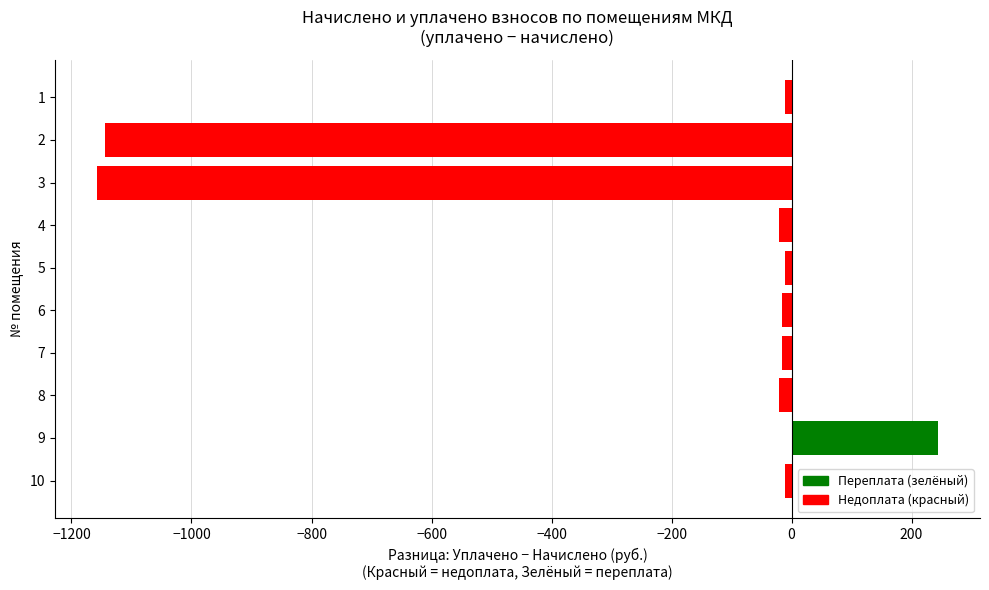

The value at 3 is -1157.8. True or false?

True